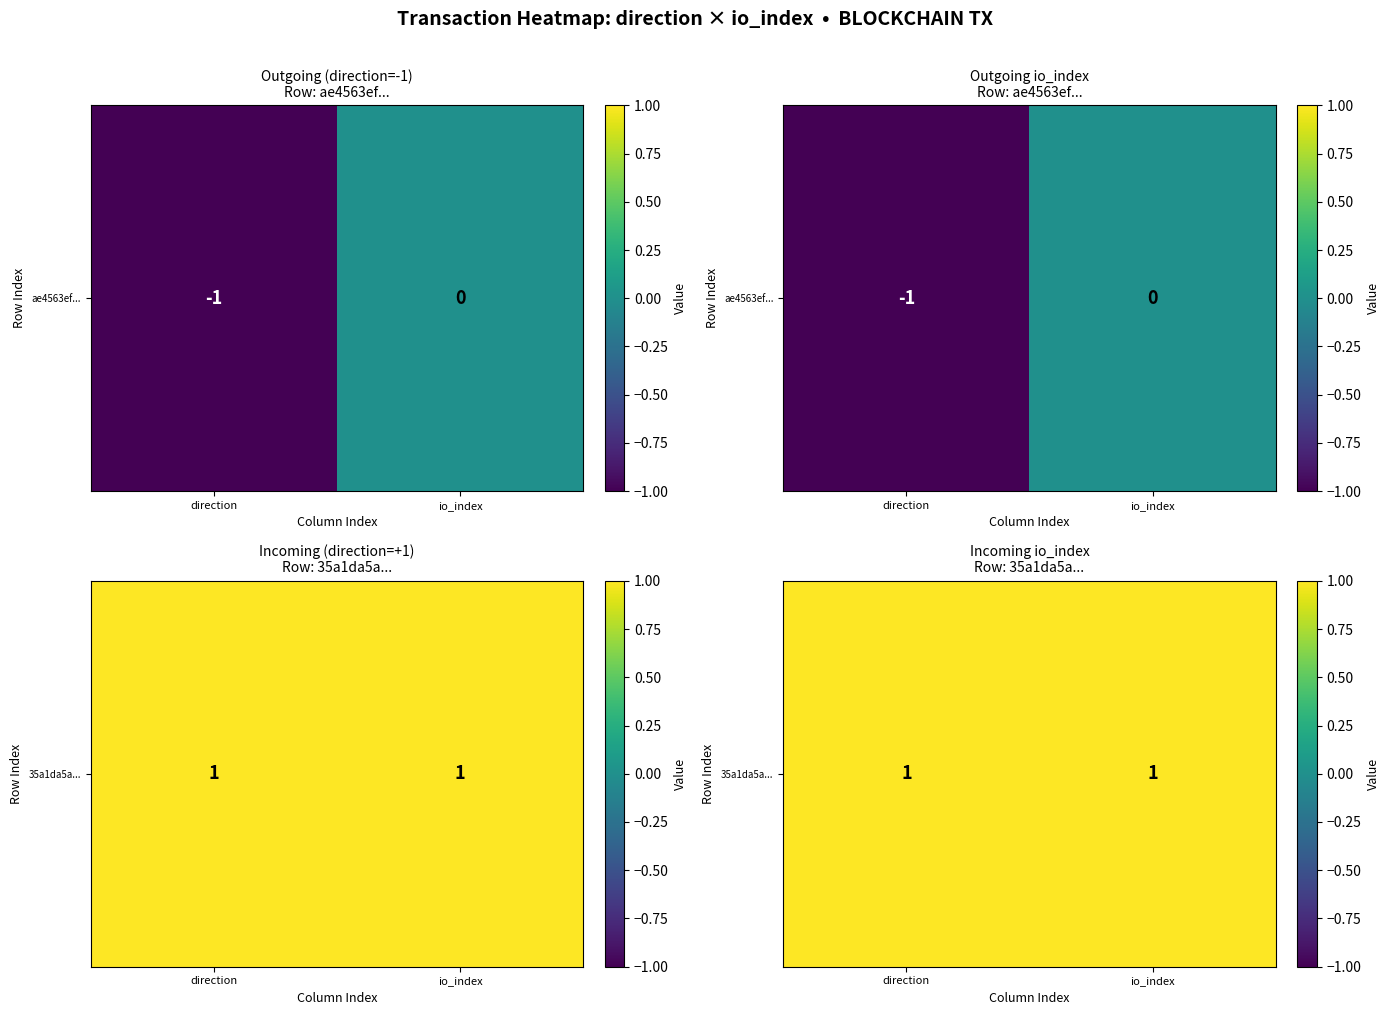

What value does the ae4563ef7083618fc41cc2d9be389bb76e06031 series have at -1?

-1